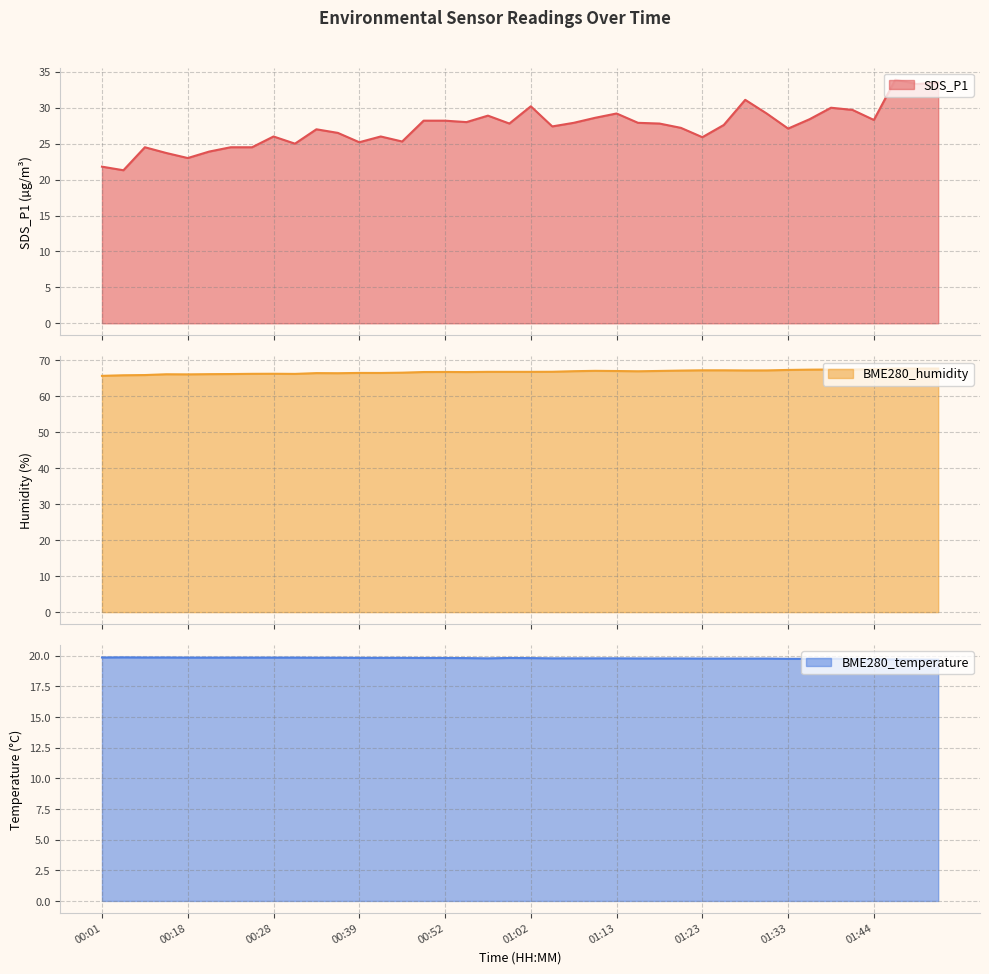

What is the difference between the maximum and minimum values in the BME280_humidity series?

2.0